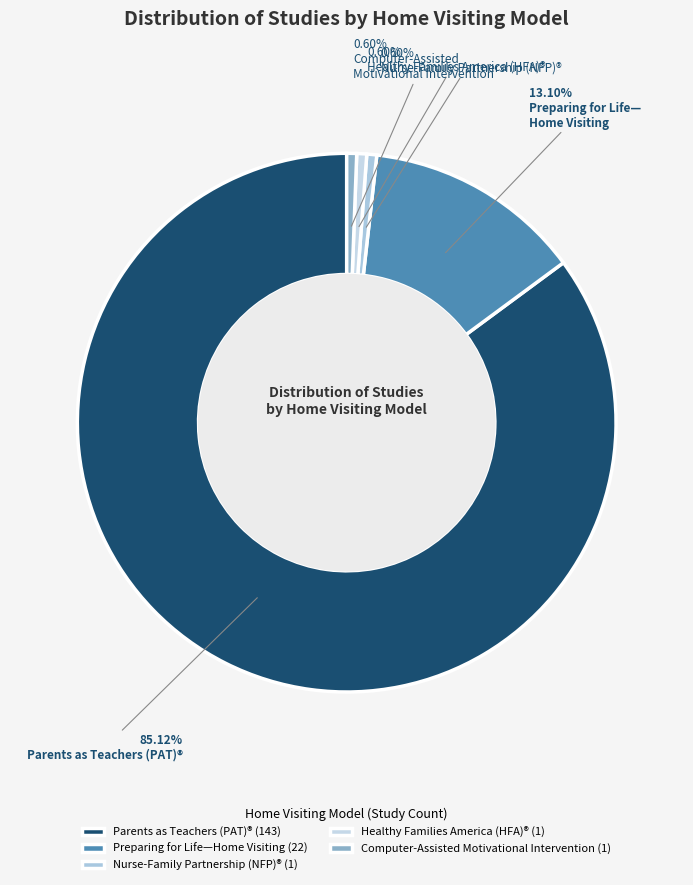

What percentage do Nurse-Family Partnership (NFP)® and Parents as Teachers (PAT)® together represent?

85.7%